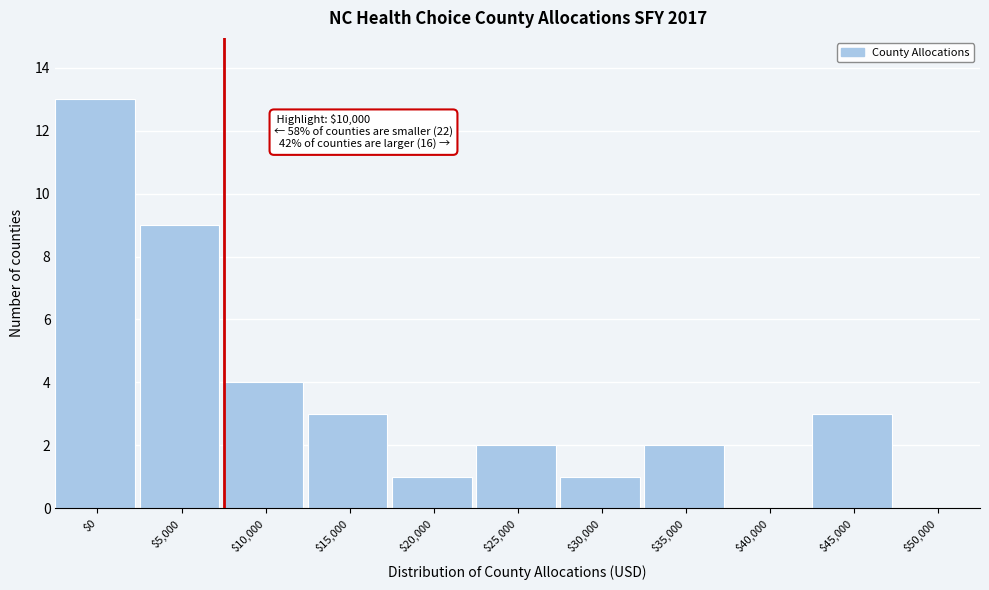

Where is the data nearest to the value 6?

$10,000